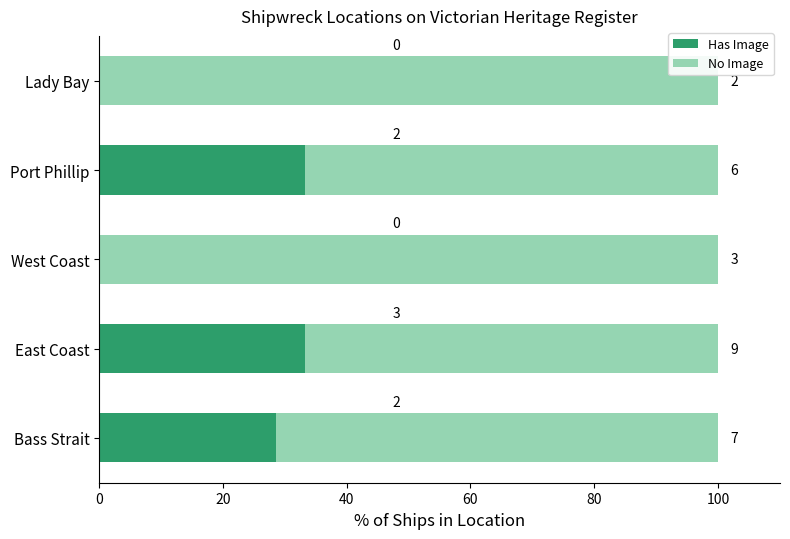

What are all the series names shown in the legend?

Has Image, No Image